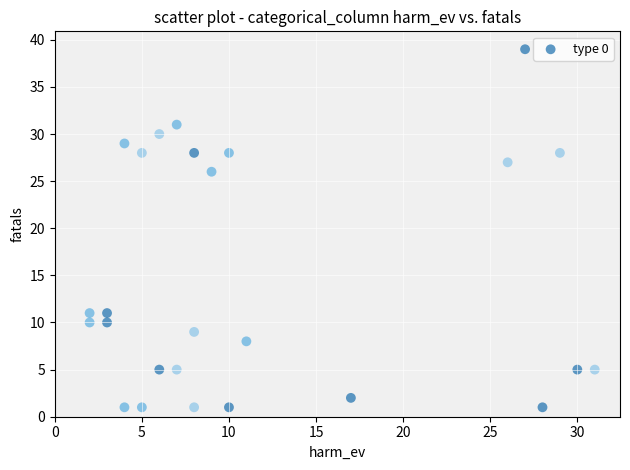

What Y value in the scatter plot is closest to 20?

26